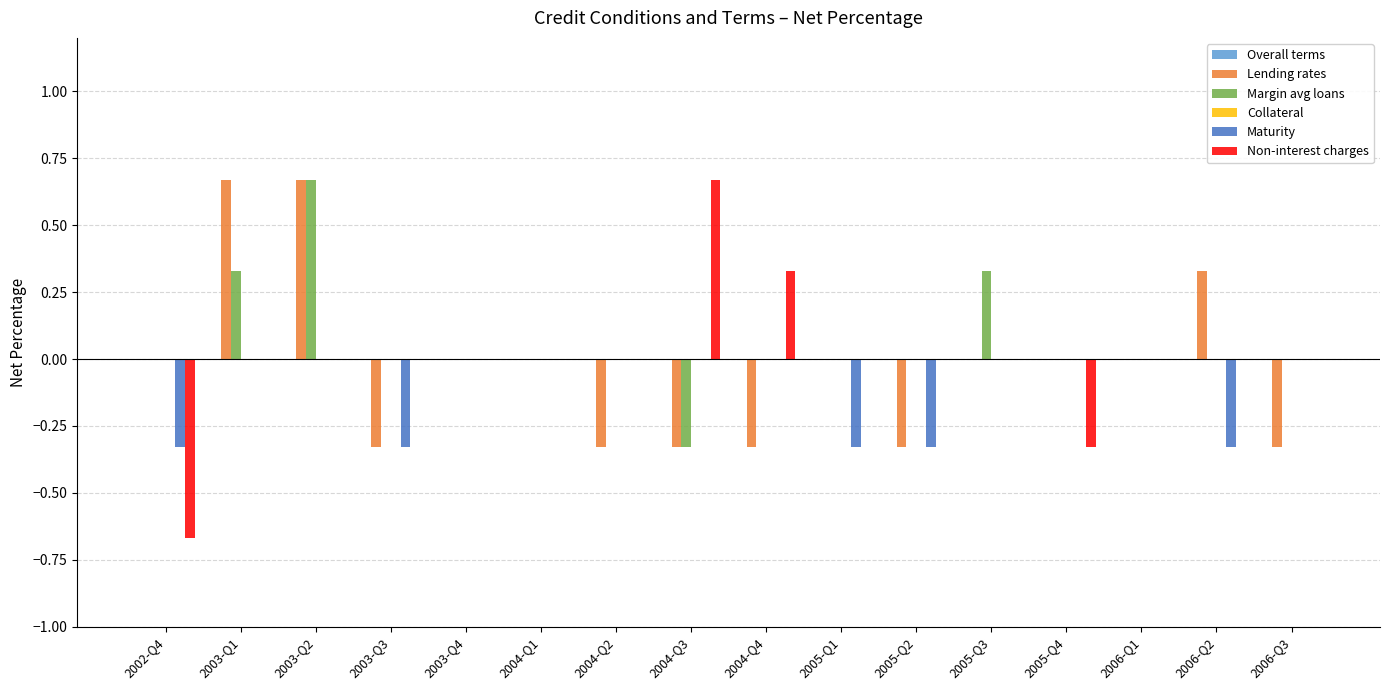

The value of Lending rates at 2005-Q4 is 0.0. True or false?

True